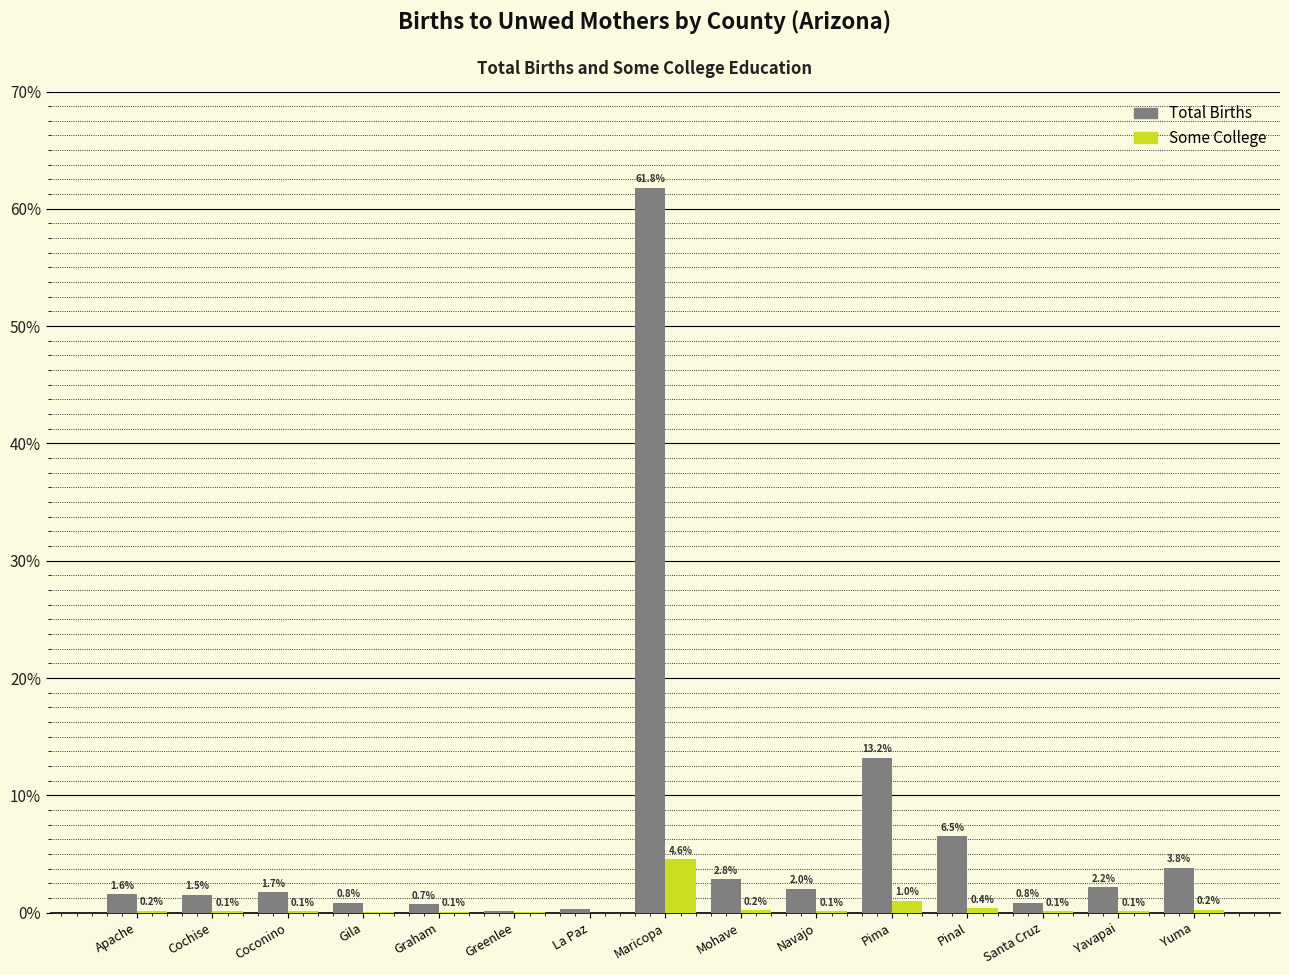

What are all the series names shown in the legend?

Total Births, Some College